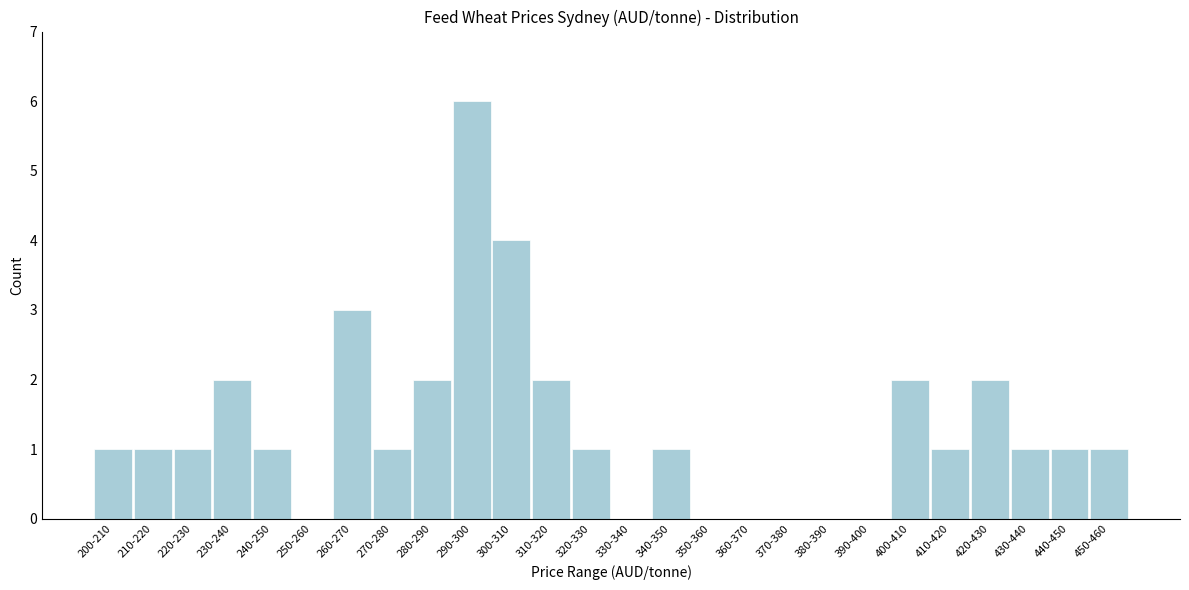

Reading right to left, list all the values displayed in this chart.

450-460=1	440-450=1	430-440=1	420-430=2	410-420=1	400-410=2	390-400=0	380-390=0	370-380=0	360-370=0	350-360=0	340-350=1	330-340=0	320-330=1	310-320=2	300-310=4	290-300=6	280-290=2	270-280=1	260-270=3	250-260=0	240-250=1	230-240=2	220-230=1	210-220=1	200-210=1